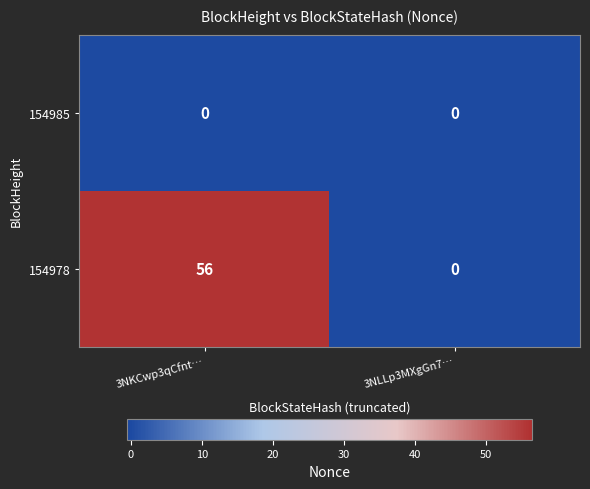

Which series has the largest total across all categories?

154978